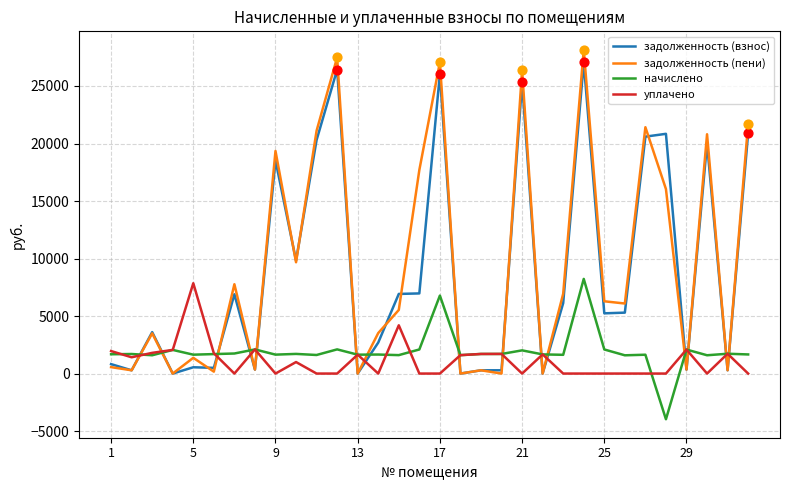

Which series has the largest range (max minus min)?

задолженность (пени)